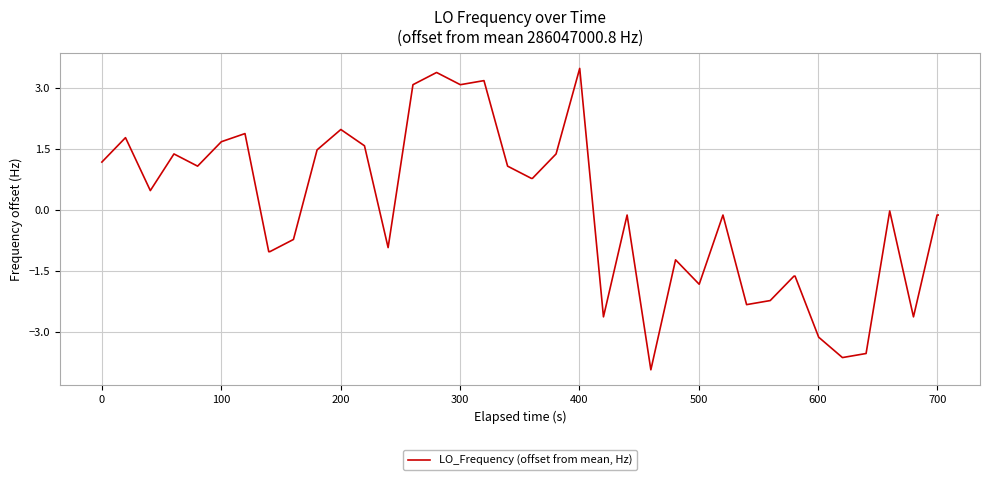

What is the minimum value shown in the chart?

-3.9